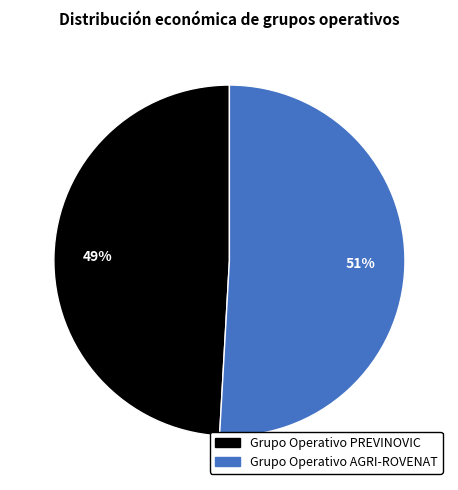

Do Grupo Operativo AGRI-ROVENAT and Grupo Operativo PREVINOVIC together represent more than half of the pie?

Yes